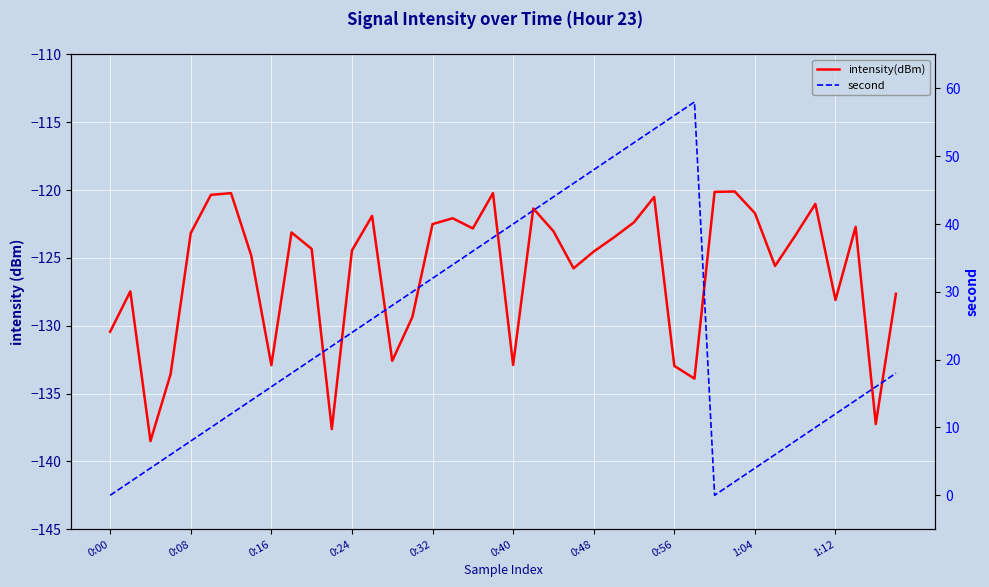

True or false: second and intensity(dBm) intersect in this chart.

False